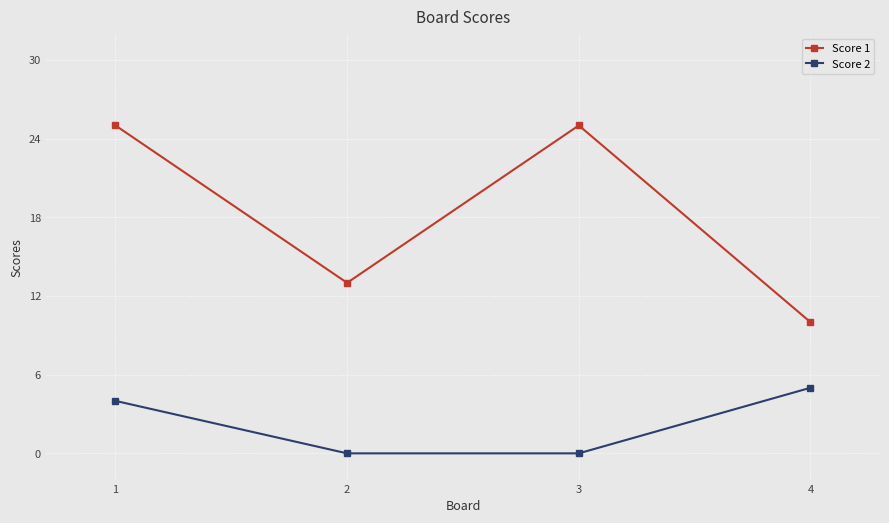

Count the number of data series in this chart.

2